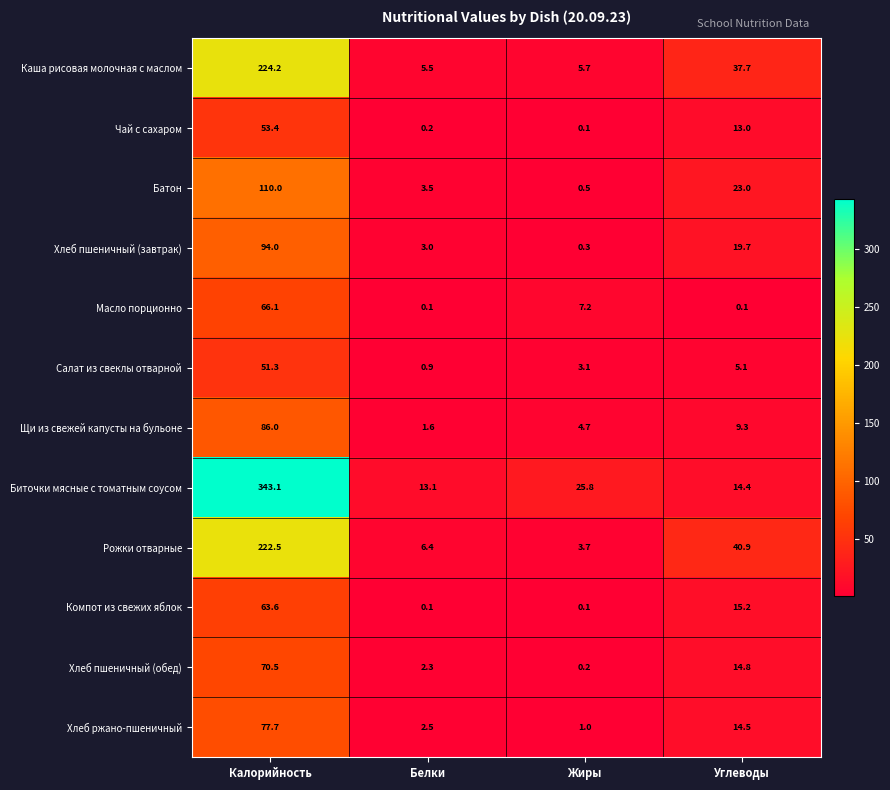

Which series has the widest spread of values?

Биточки мясные с томатным соусом